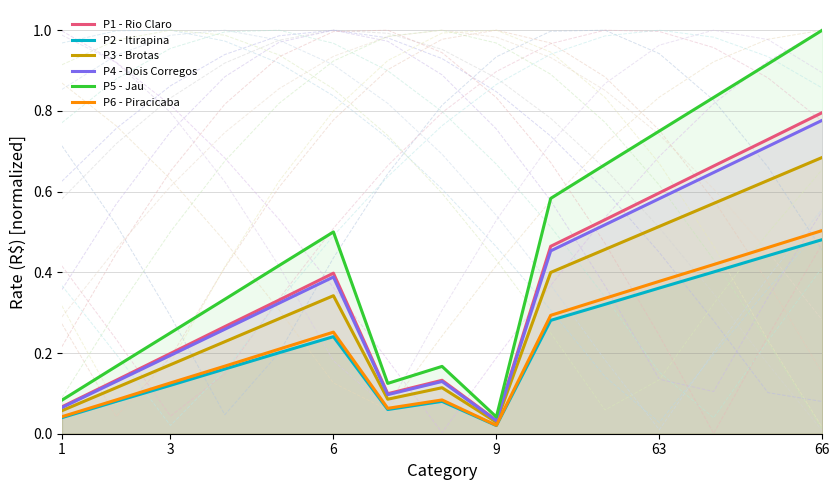

How many lines are shown in the chart?

6